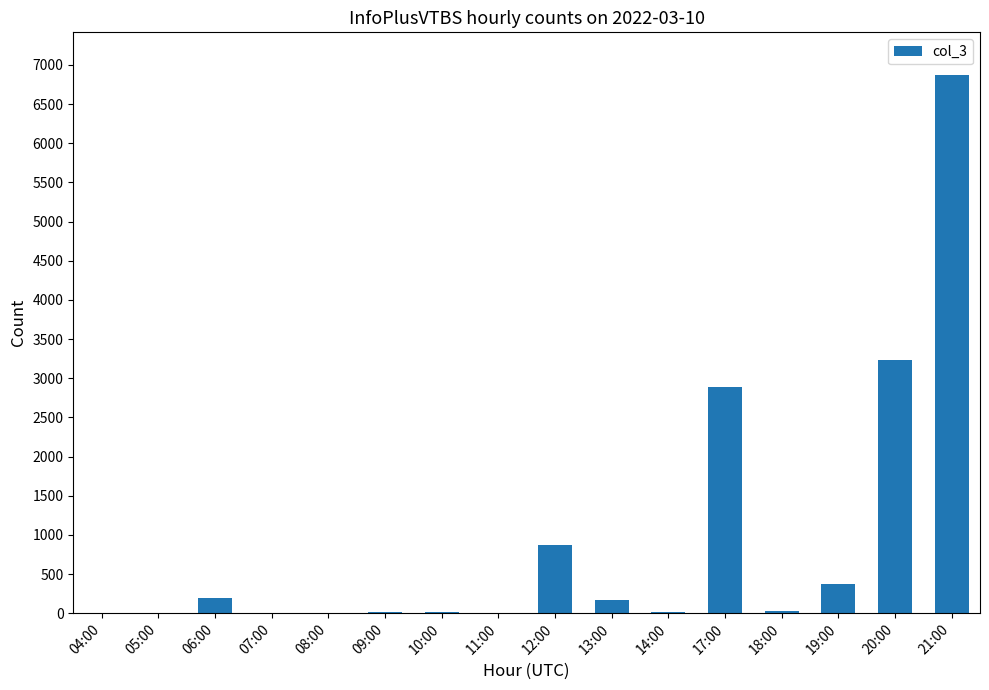

What is the sum of all values?

14702